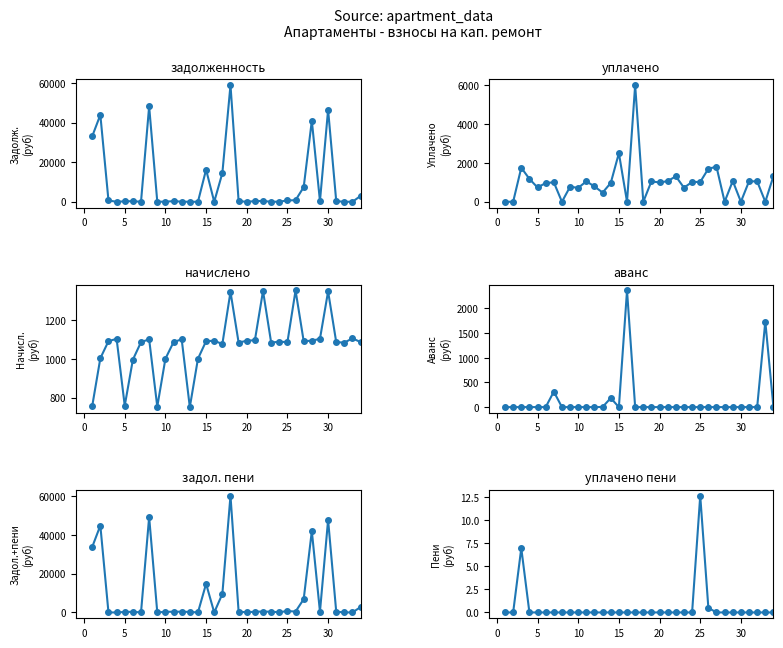

What is the sum of all Задолж.
(руб) values?

317188.0